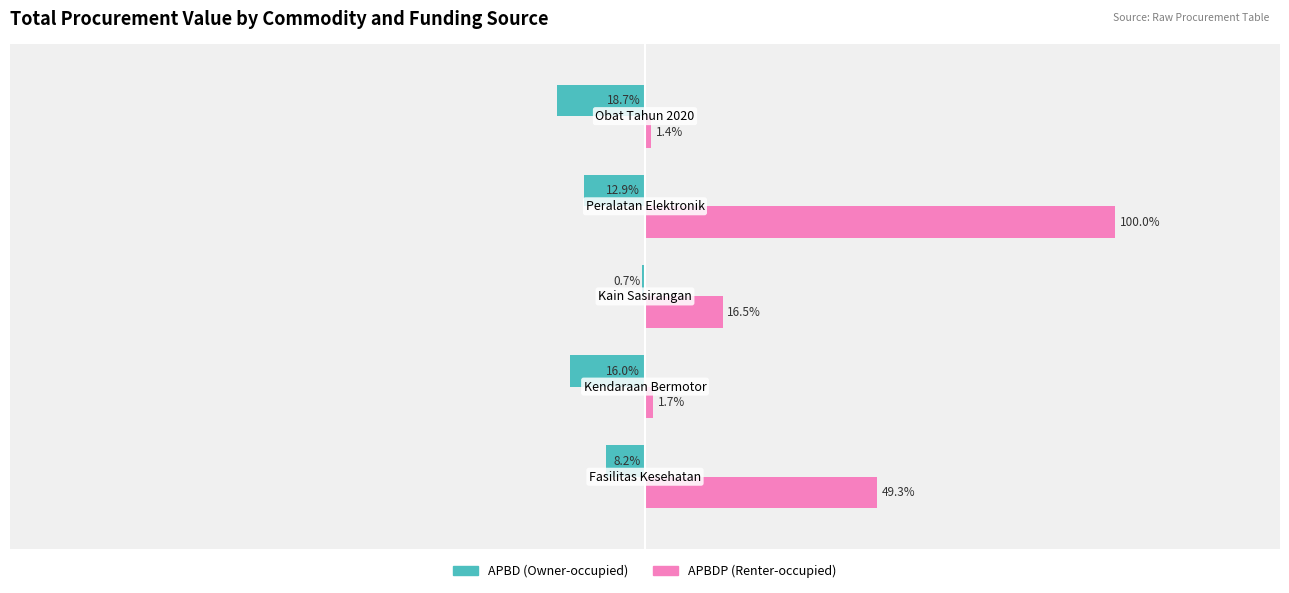

What are all the series names shown in the legend?

APBD (Owner-occupied), APBDP (Renter-occupied)